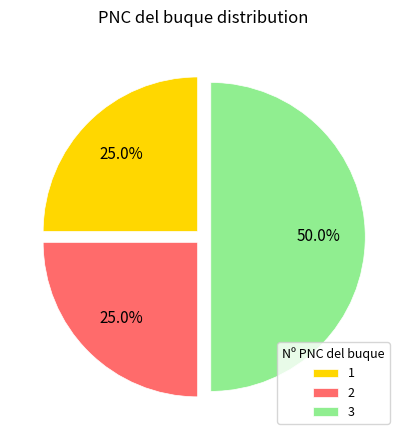

To the nearest percent, what is the difference between the largest and smallest slice percentages?

25%